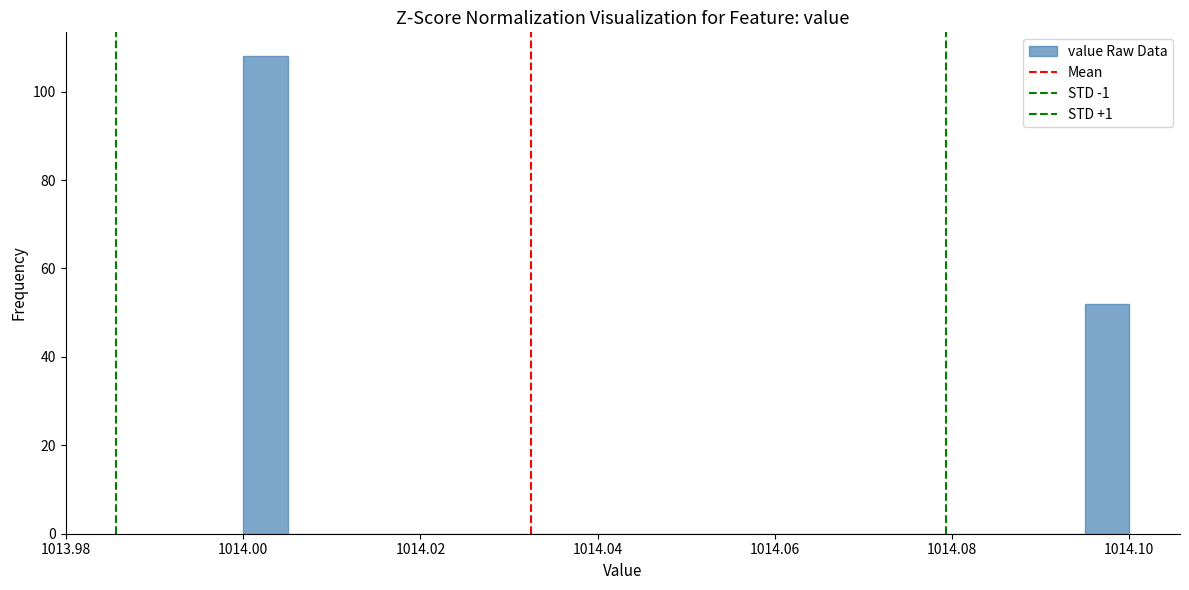

Around what value on the x-axis is the tallest bar? Give the approximate position of its centre, as read against the axis.

1014.002